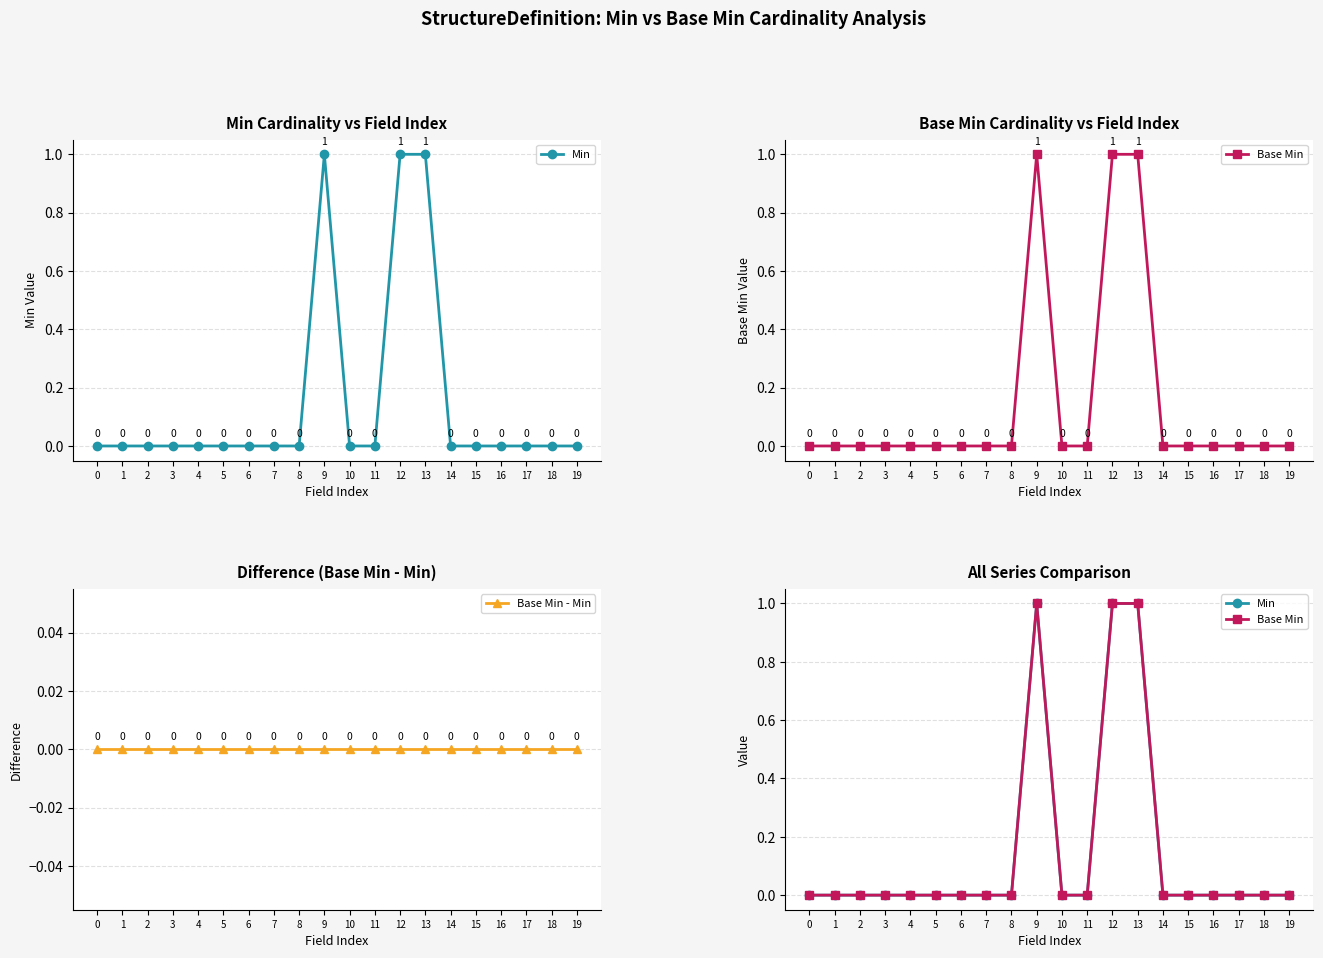

Does the chart display data point markers on the line(s)?

Yes